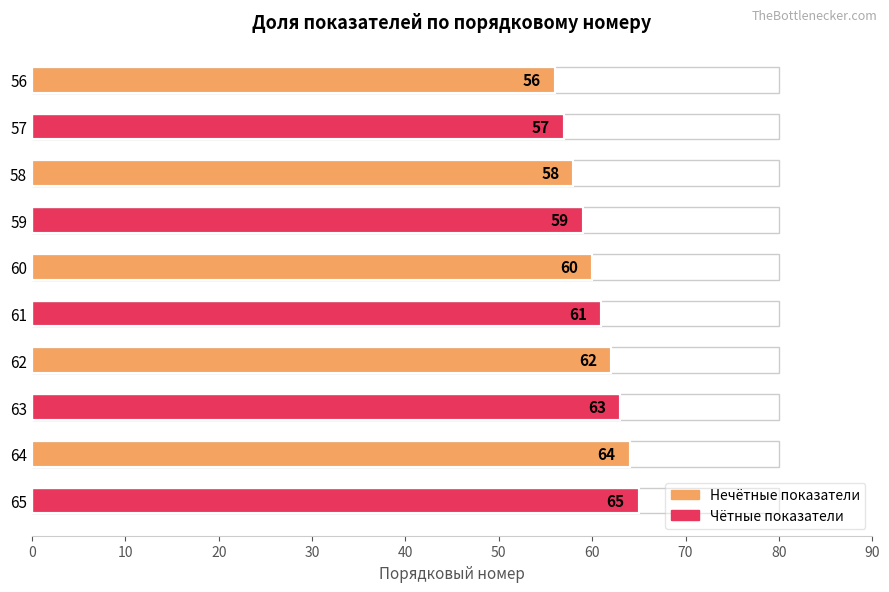

Rank the categories by value from lowest to highest.

56, 57, 58, 59, 60, 61, 62, 63, 64, 65